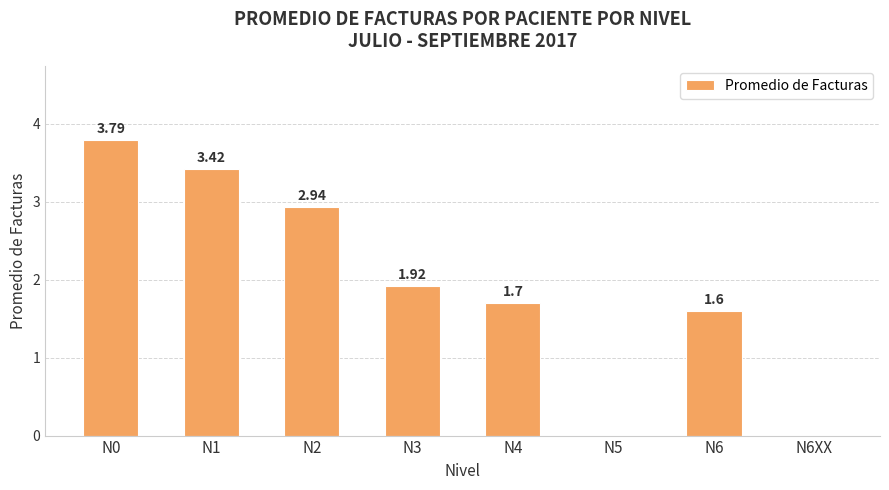

What is the maximum value shown in the chart?

3.8